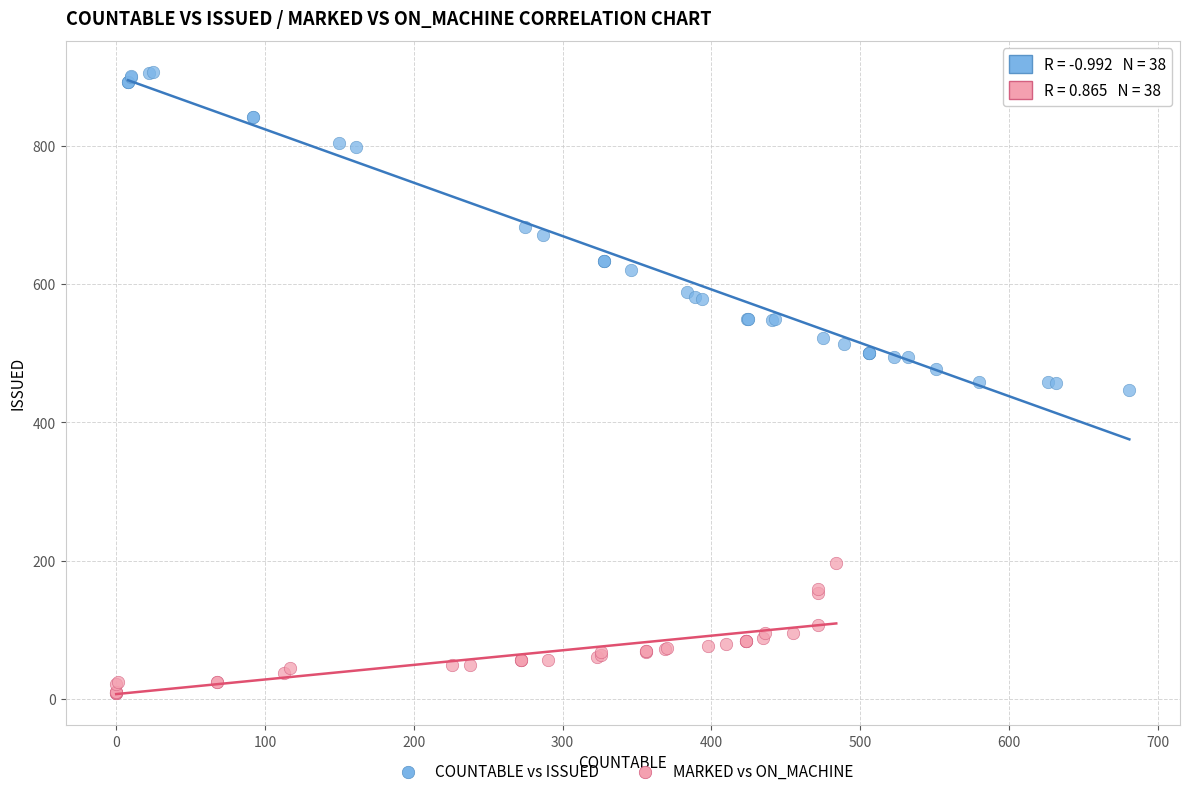

Which series contains the highest Y value?

COUNTABLE vs ISSUED